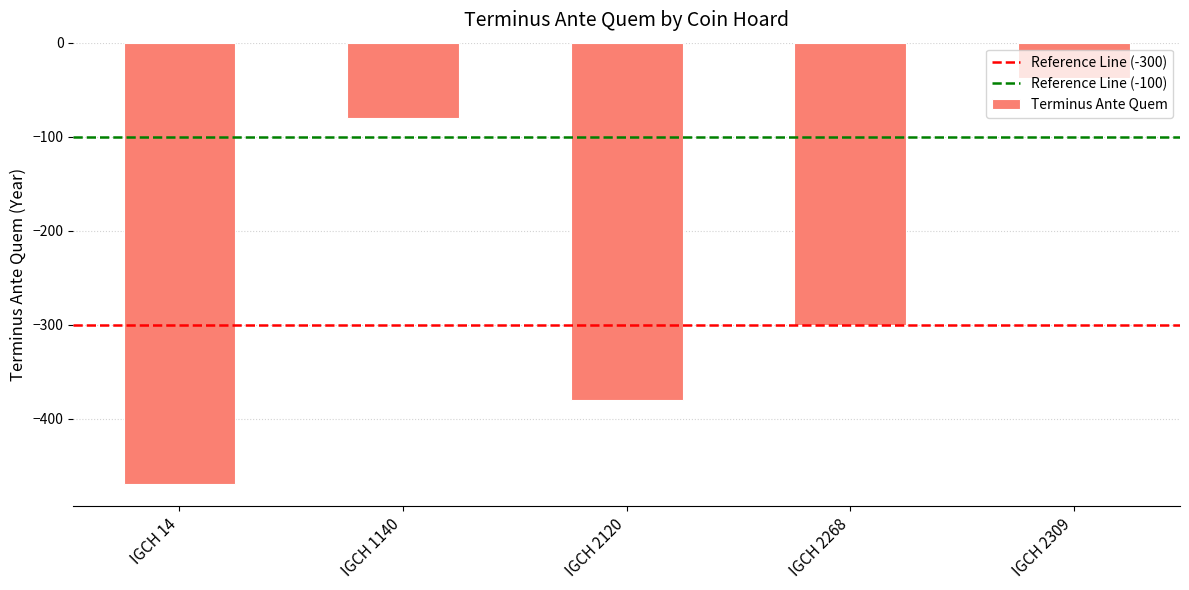

Between IGCH 14 and IGCH 1140, which is larger?

IGCH 1140